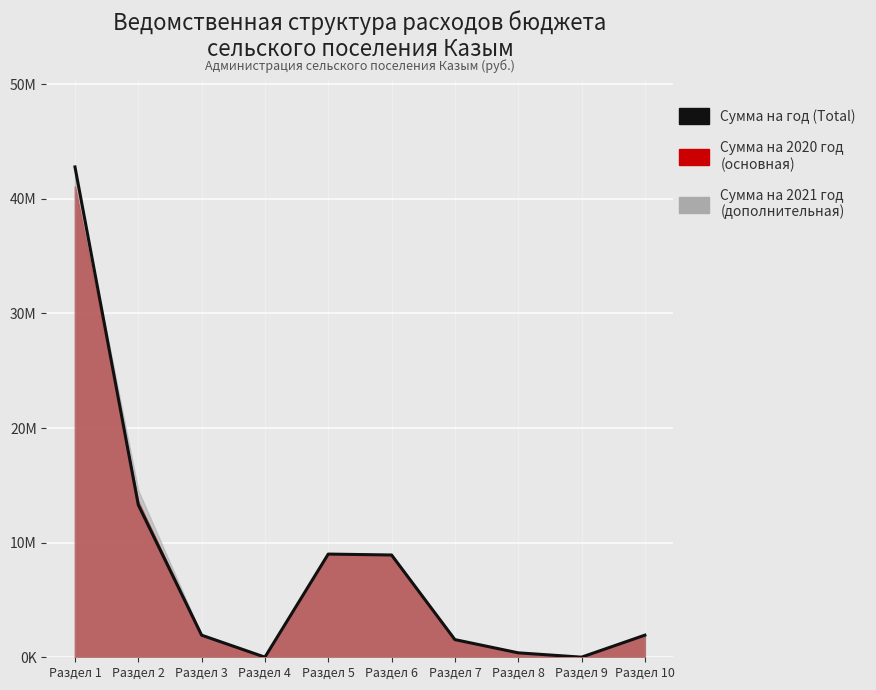

Approximately how many times larger is the value at Раздел 1 compared to Раздел 10?

22.2